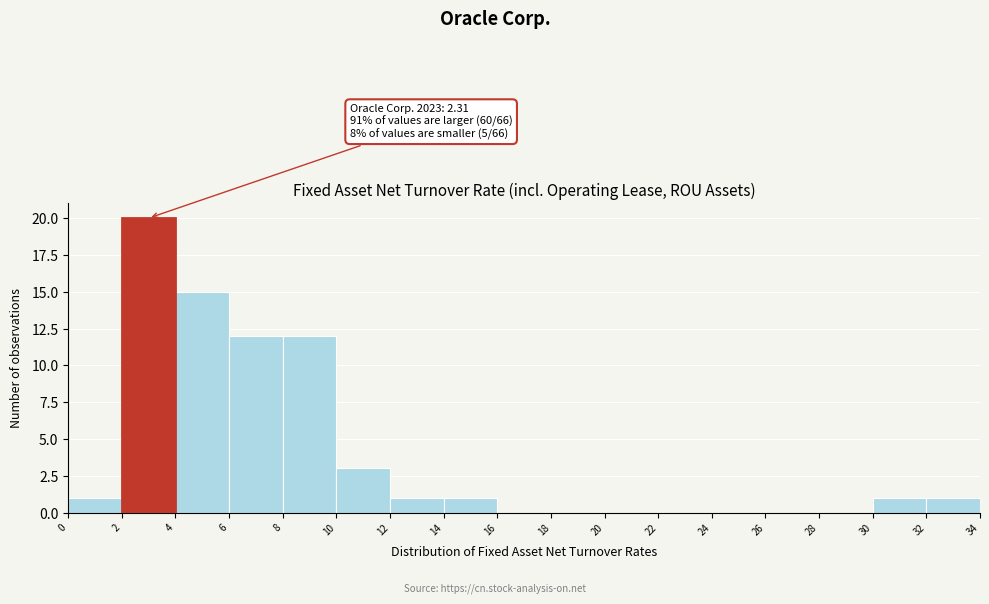

Which range on the x-axis has the tallest bar?

2 to 4